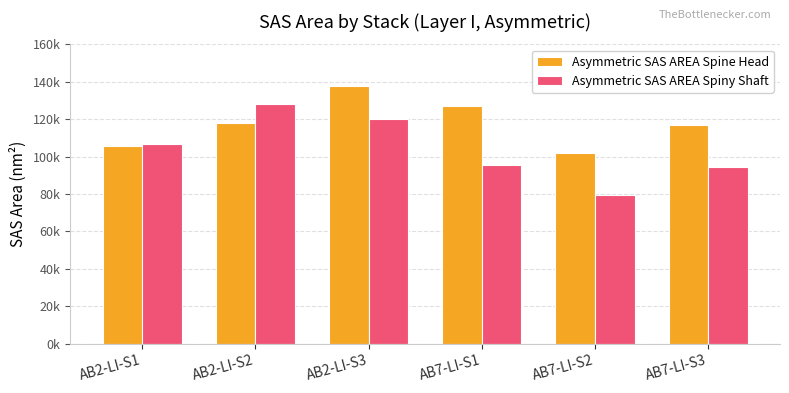

The value of Asymmetric SAS AREA Spine Head at AB2-LI-S2 is 118184.6. True or false?

True